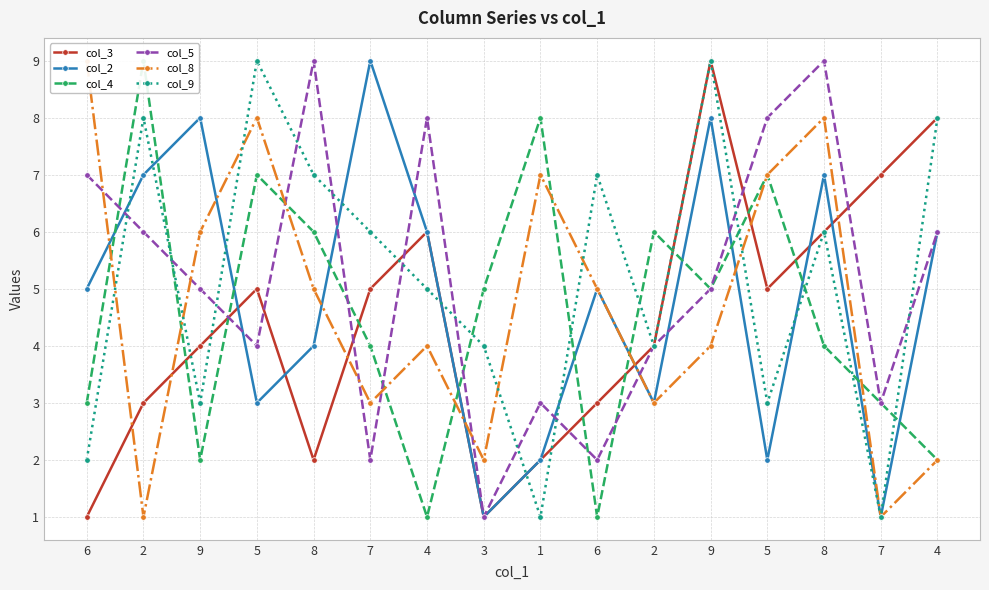

Which label corresponds to the largest value in the chart?

9